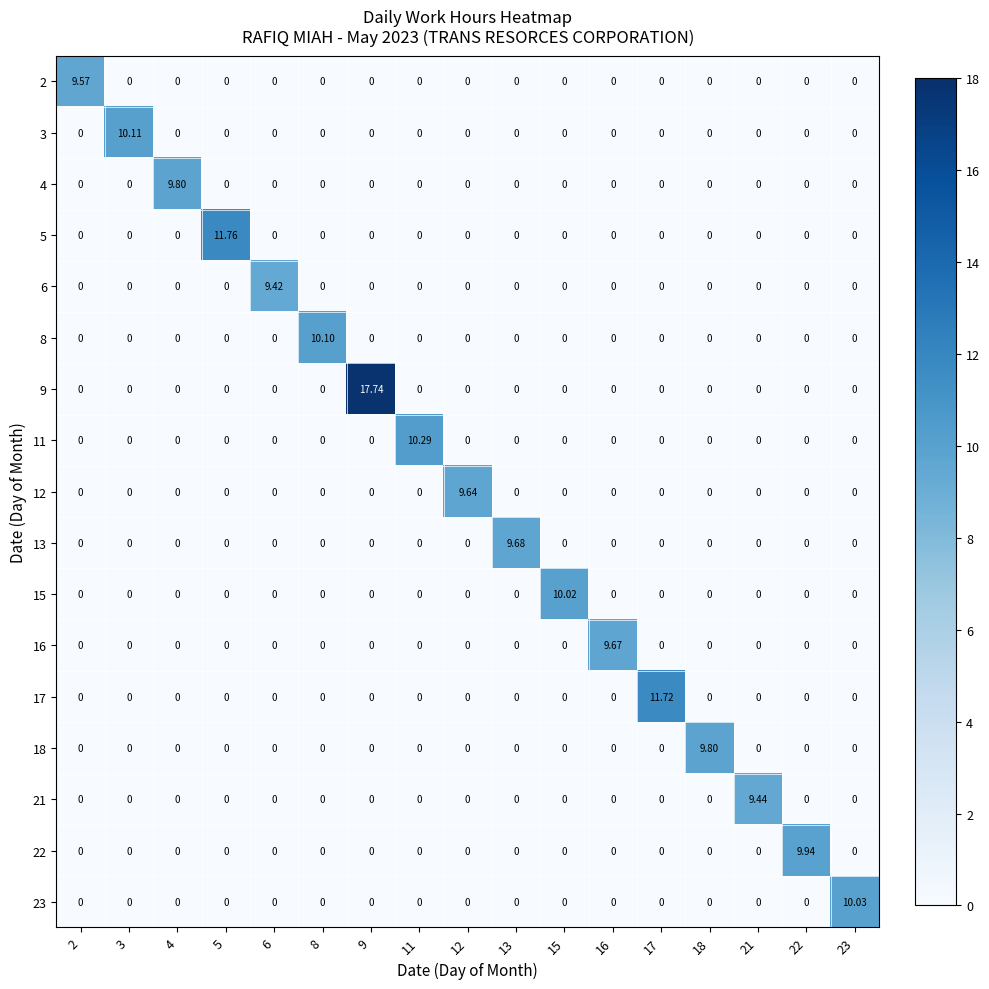

Which series has the largest range (max minus min)?

9